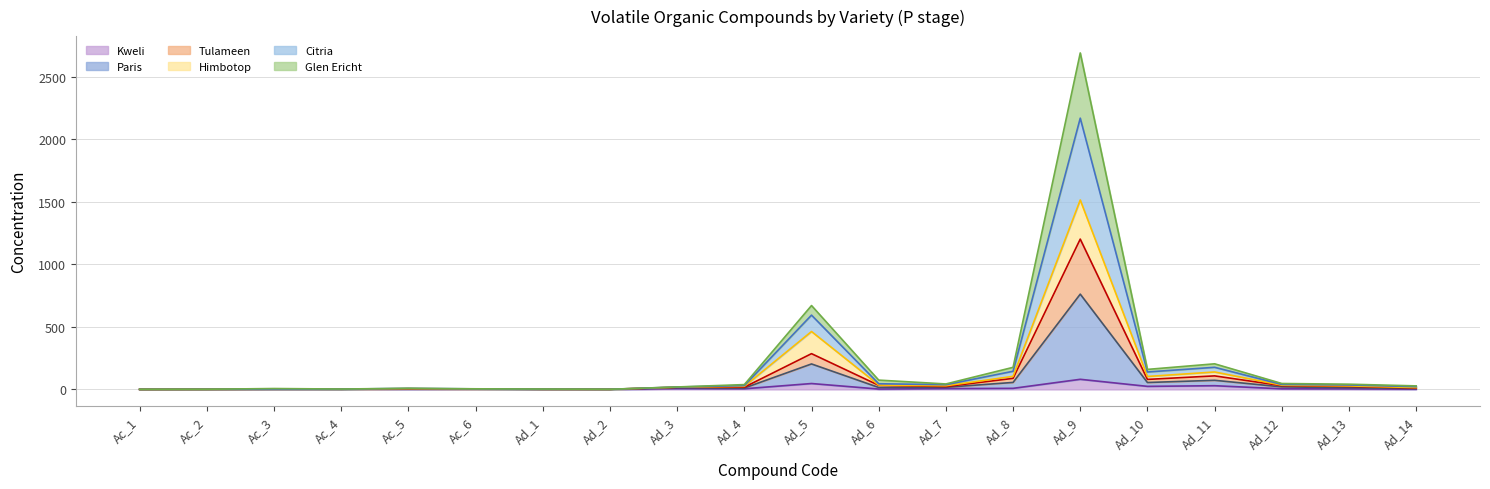

At which label does Kweli_P first exceed 4?

Ad_3